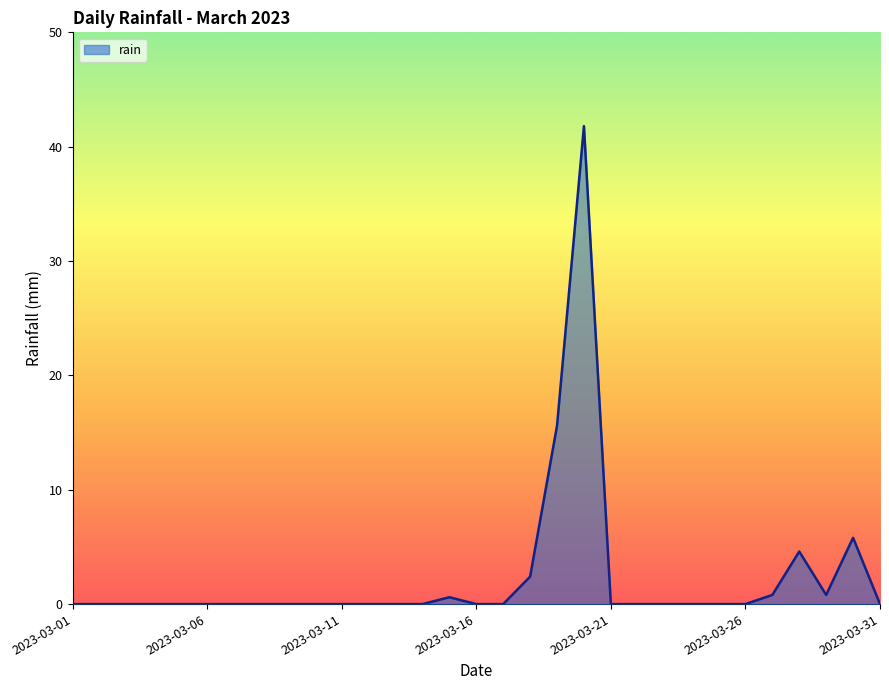

What is the difference between the maximum and minimum values?

41.8